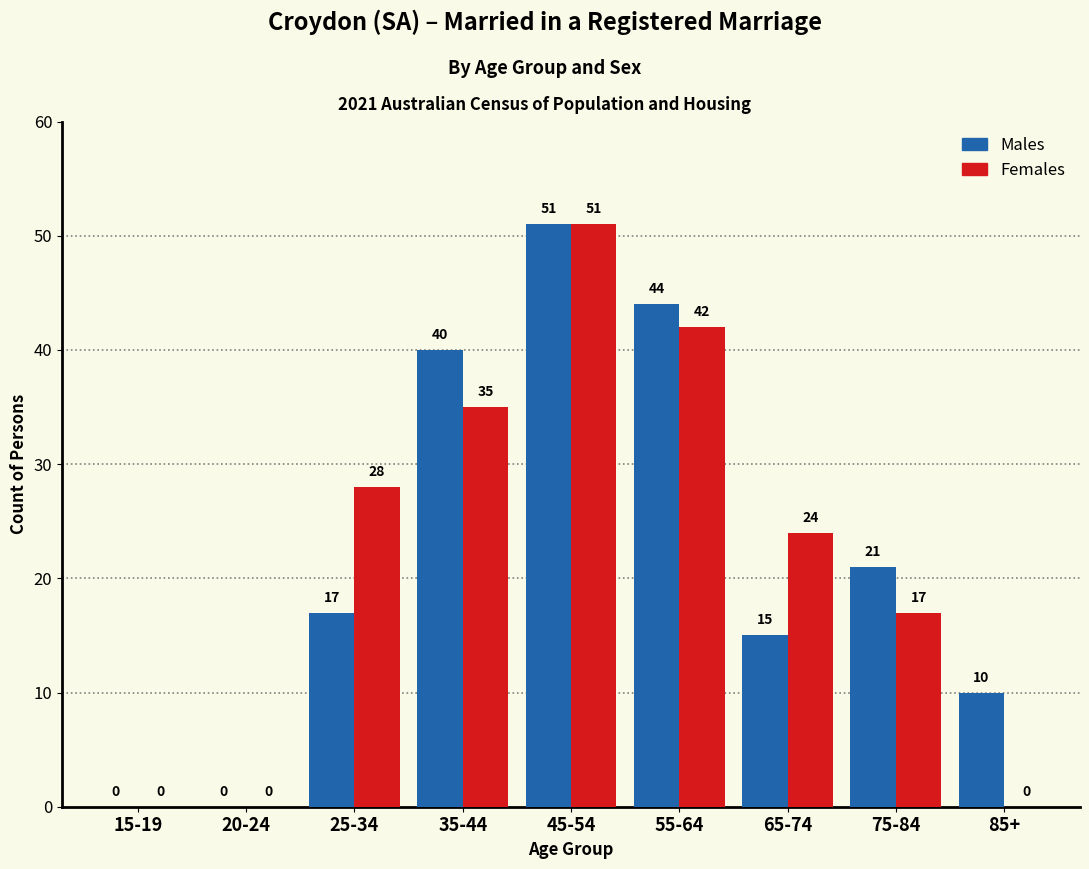

Between 45-54 and 65-74, which series saw the biggest shift?

Males